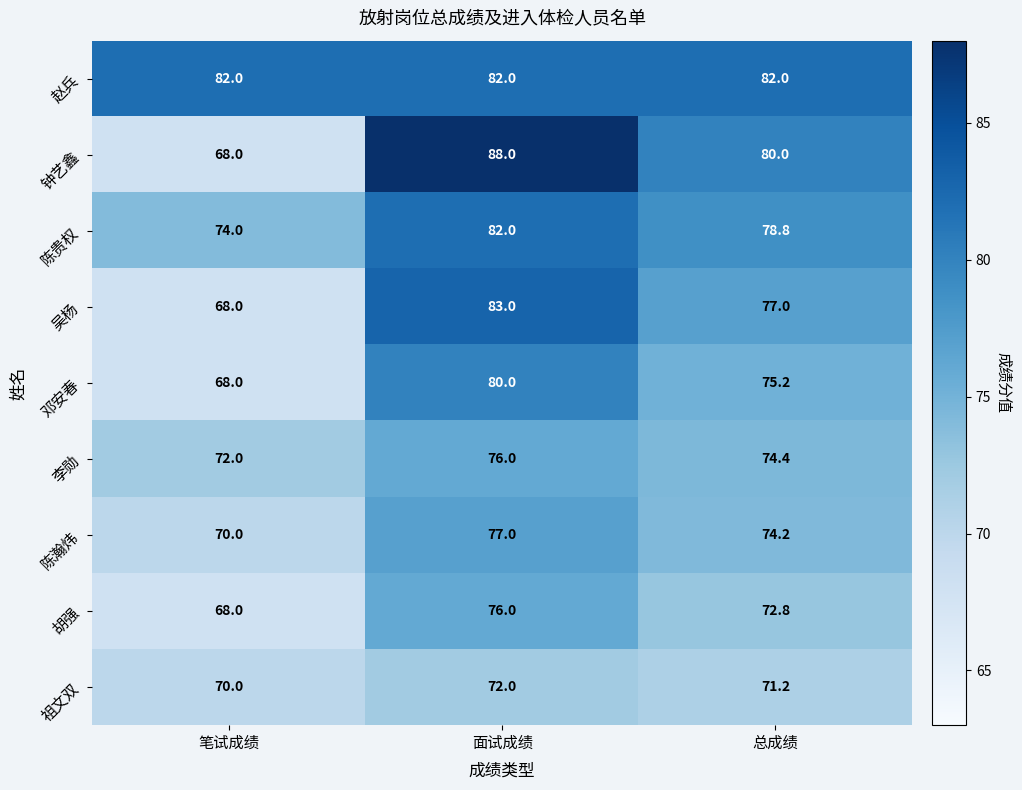

Which series has the largest range (max minus min)?

钟艺鑫